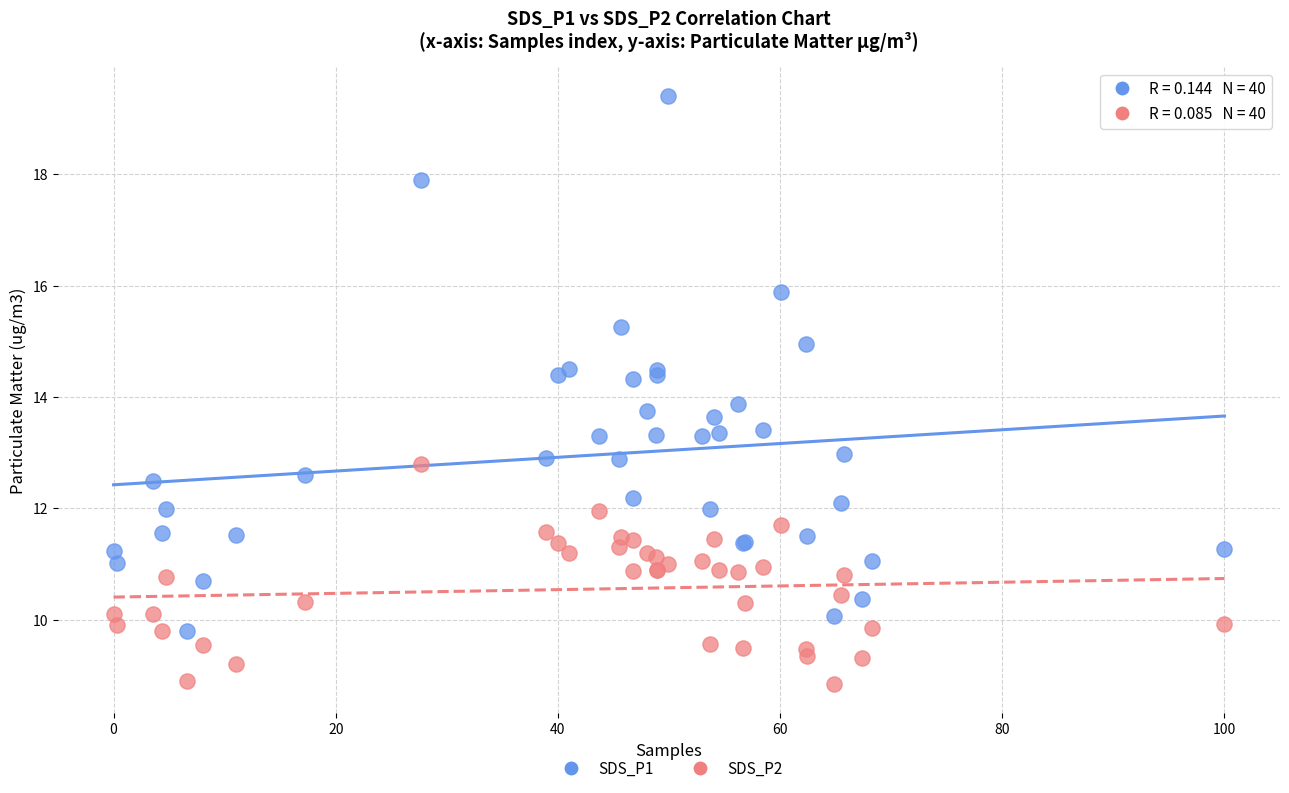

Across all series, what Y value is closest to 14?

13.9